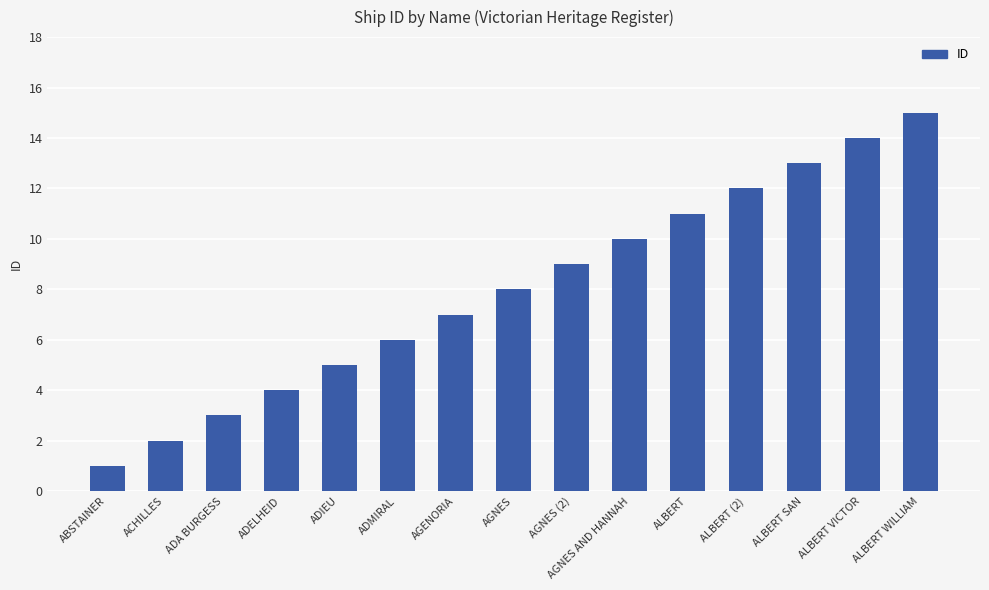

Reading right to left, what are all the values shown in this chart?

ALBERT WILLIAM=15	ALBERT VICTOR=14	ALBERT SAN=13	ALBERT (2)=12	ALBERT=11	AGNES AND HANNAH=10	AGNES (2)=9	AGNES=8	AGENORIA=7	ADMIRAL=6	ADIEU=5	ADELHEID=4	ADA BURGESS=3	ACHILLES=2	ABSTAINER=1